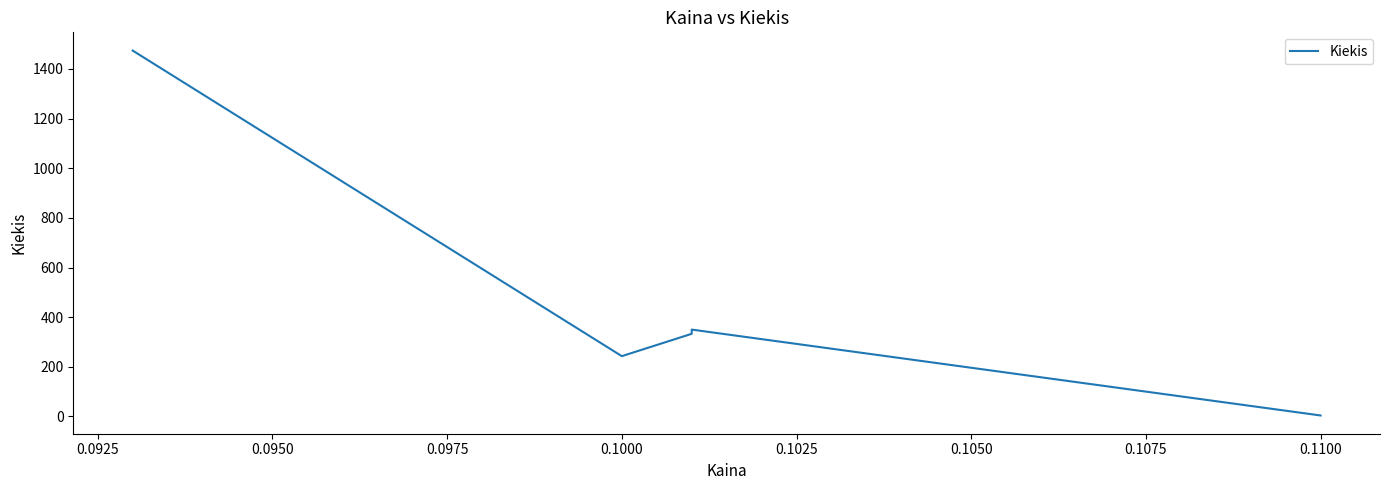

What is the value of the 5th point from the left?

4